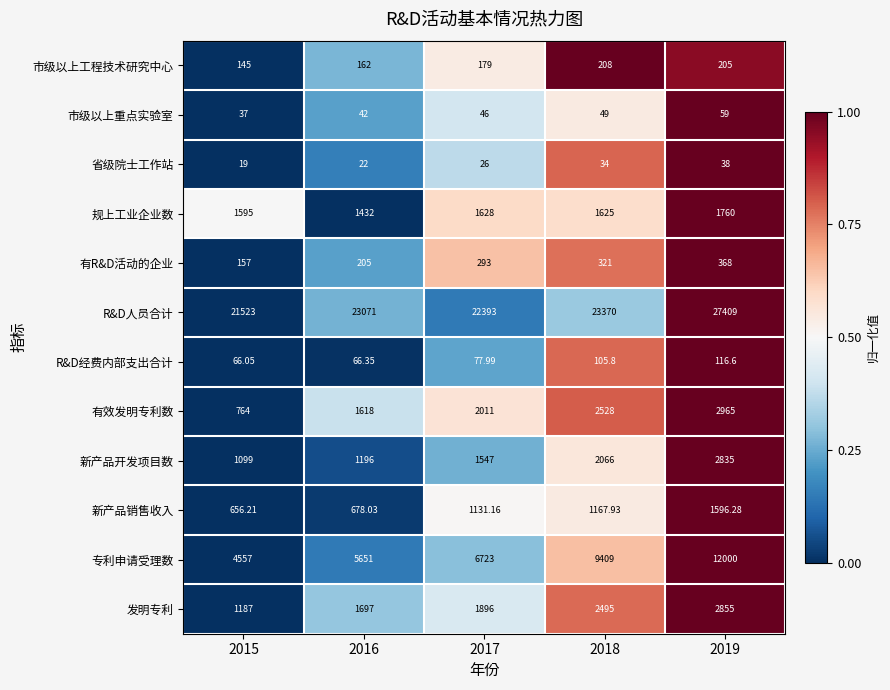

Which category has the highest value across all series?

2019